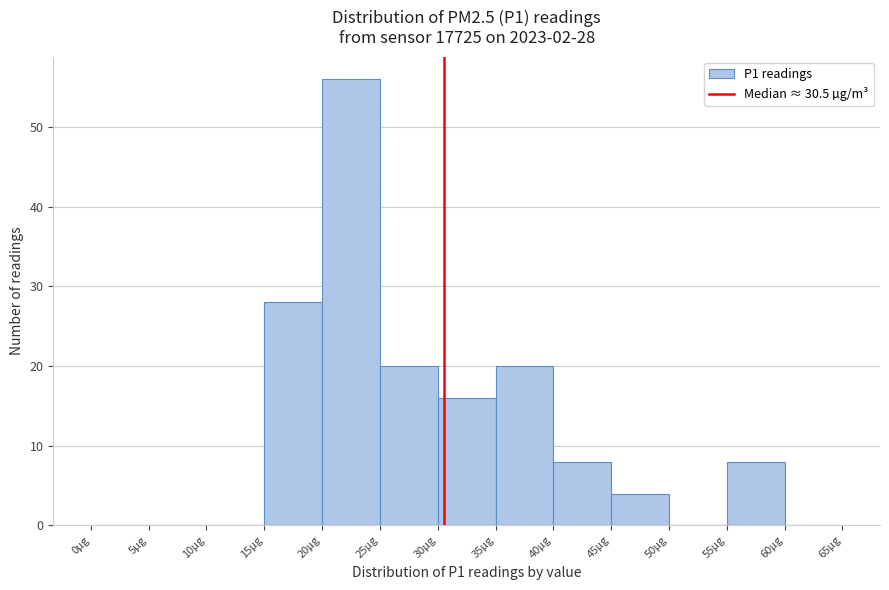

Which range on the x-axis has the tallest bar?

20 to 25